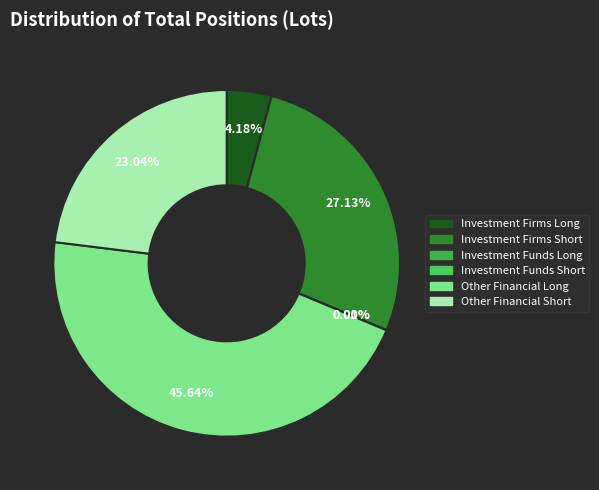

What is the ratio of the value at Other Financial Short to the value at Investment Funds Long?

11218.6